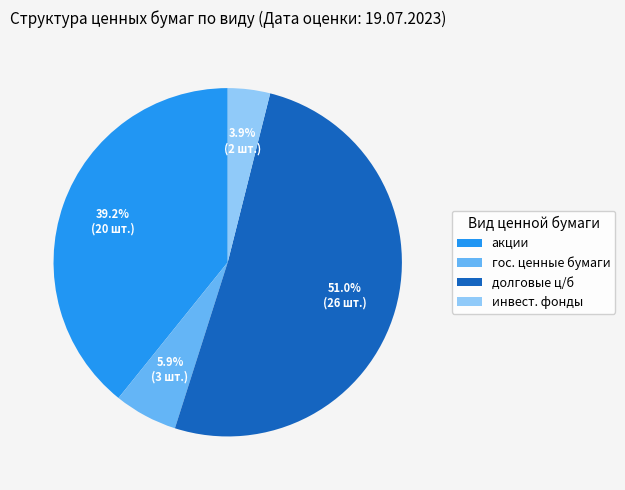

Which slice is the smallest?

инвест. фонды